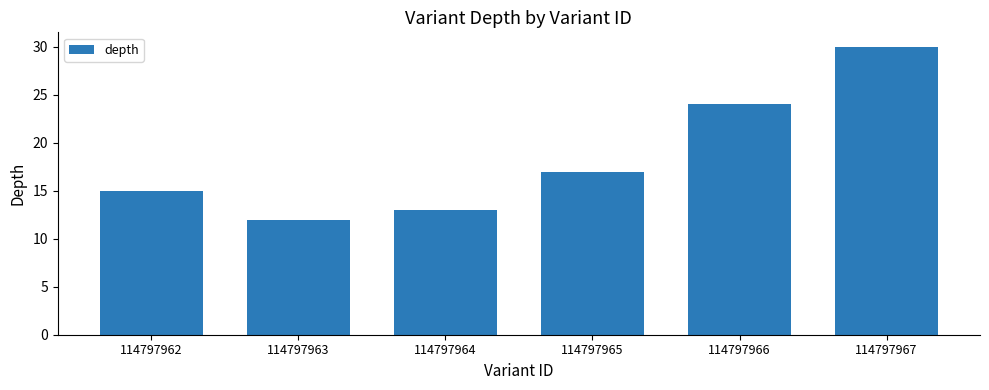

The value at 114797963 is 3. True or false?

False